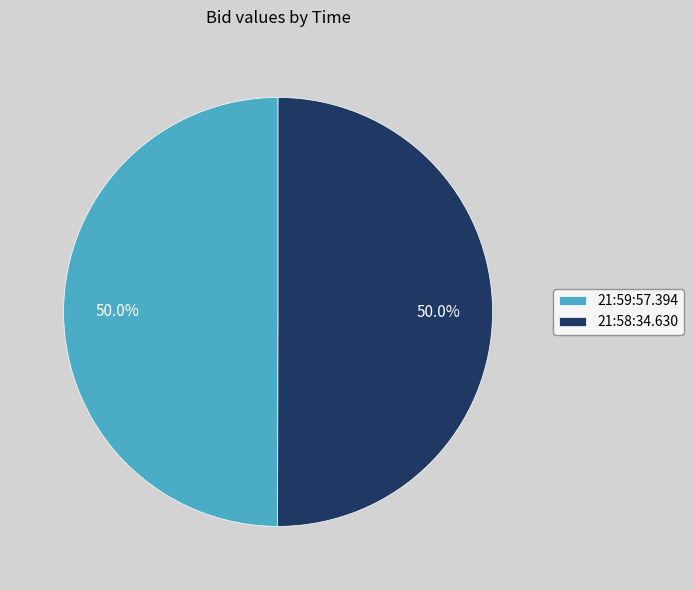

What is the ratio of the value at 21:58:34.630 to the value at 21:59:57.394?

1.0